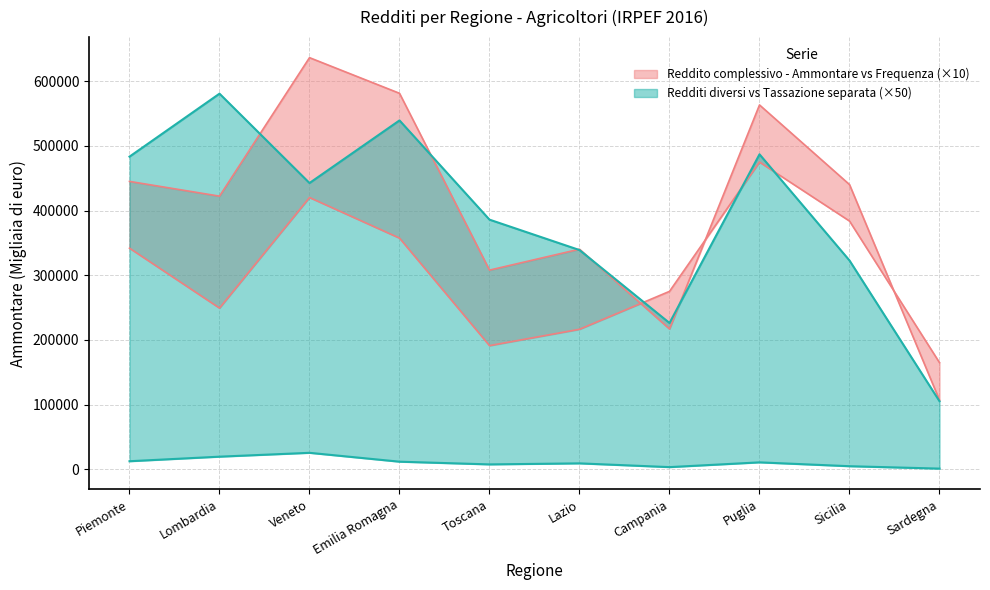

At which label does Tassazione separata - Ammontare first exceed 10800?

Piemonte